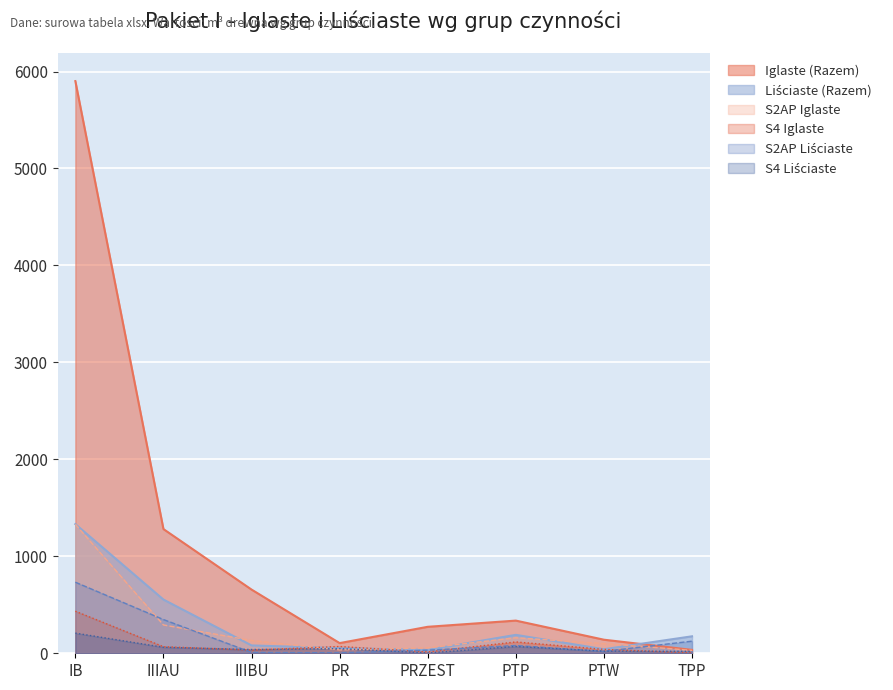

True or false: S4 Iglaste has a value of 14 at PRZEST.

True